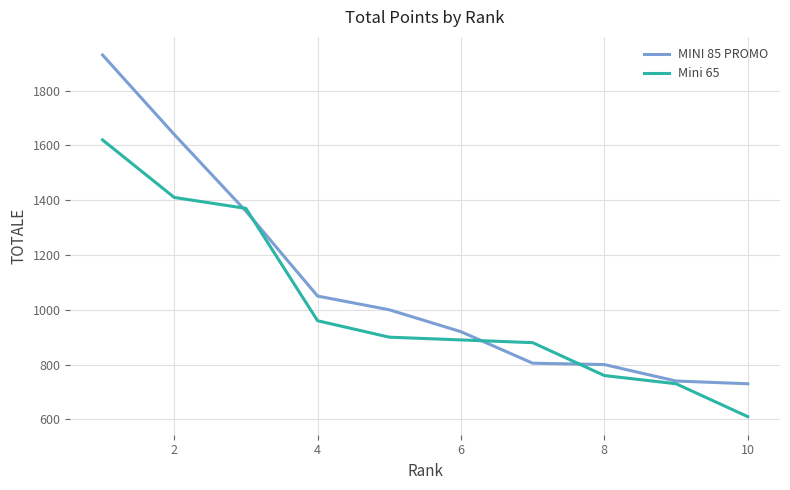

Which series has the largest total across all categories?

MINI 85 PROMO